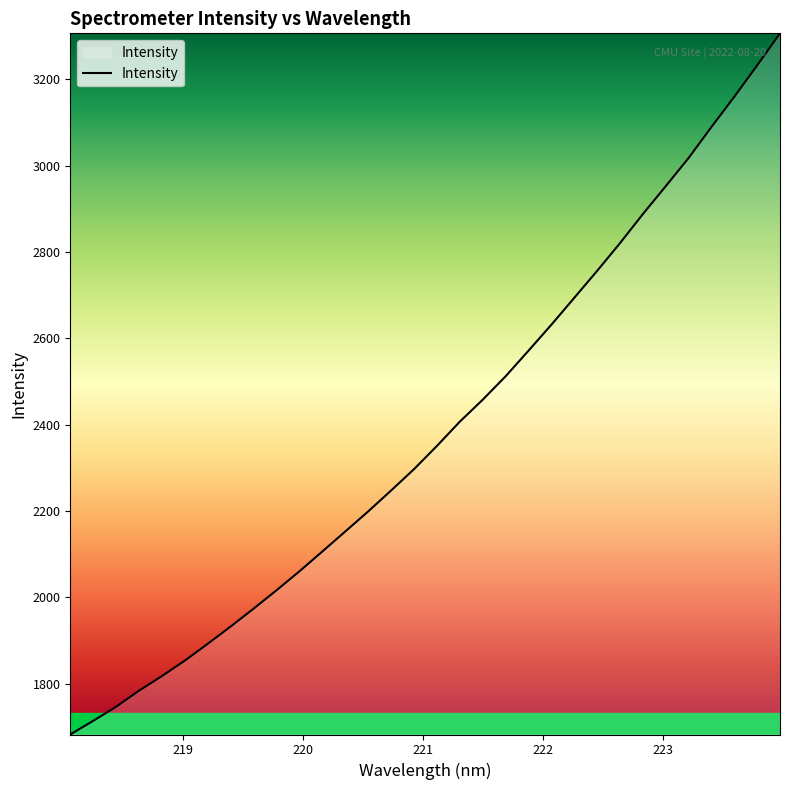

What is the smallest value displayed?

1682.1